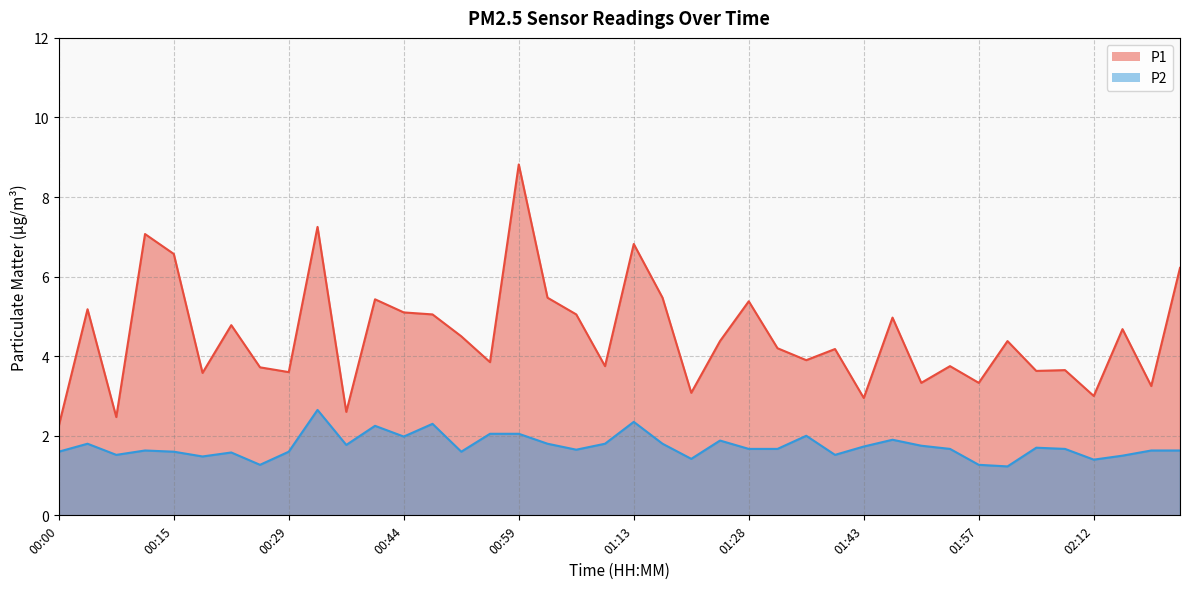

At how many categories does at least one series exceed 4?

22